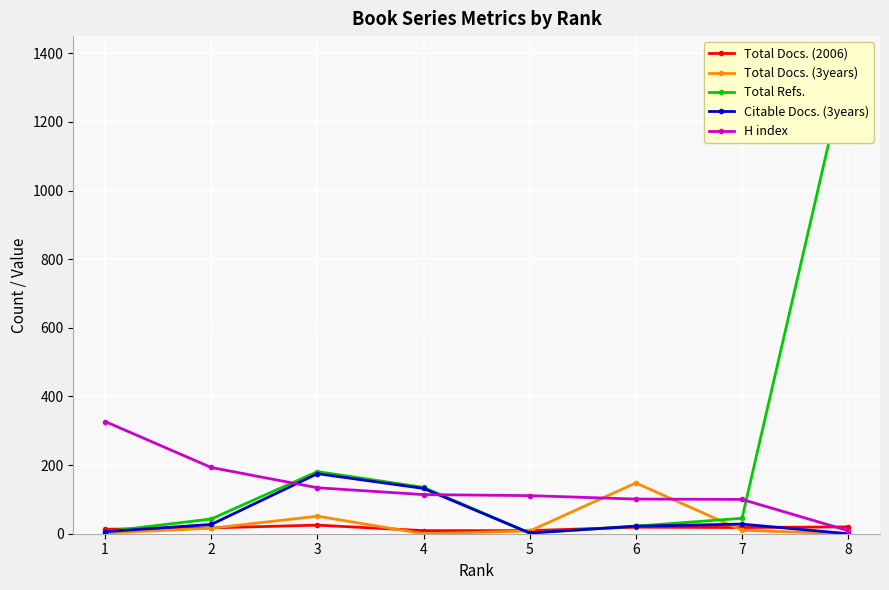

Which series has the largest total across all categories?

Total Refs.